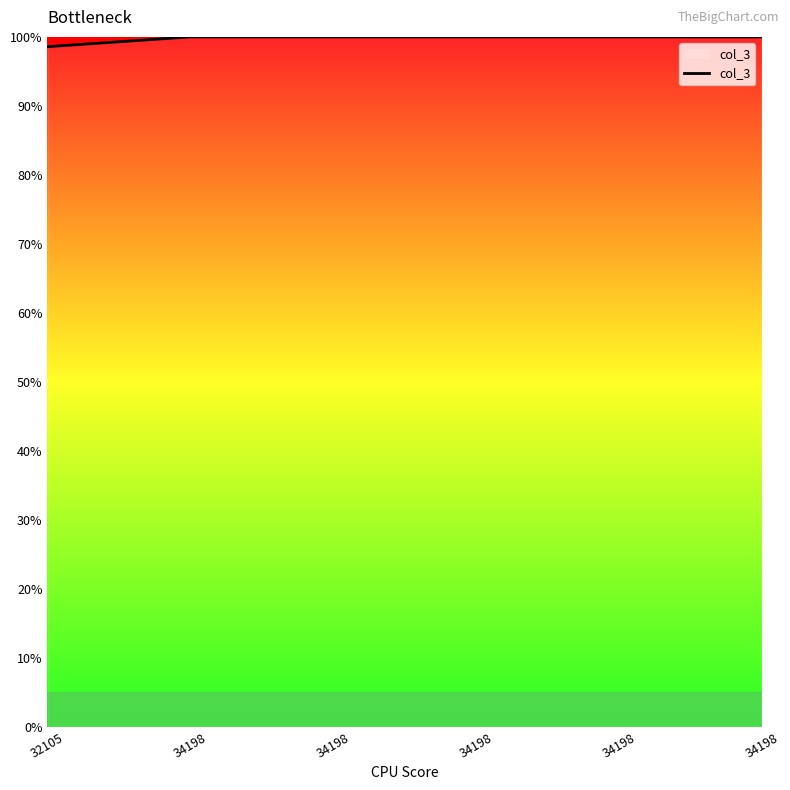

How many distinct data groups are displayed?

1